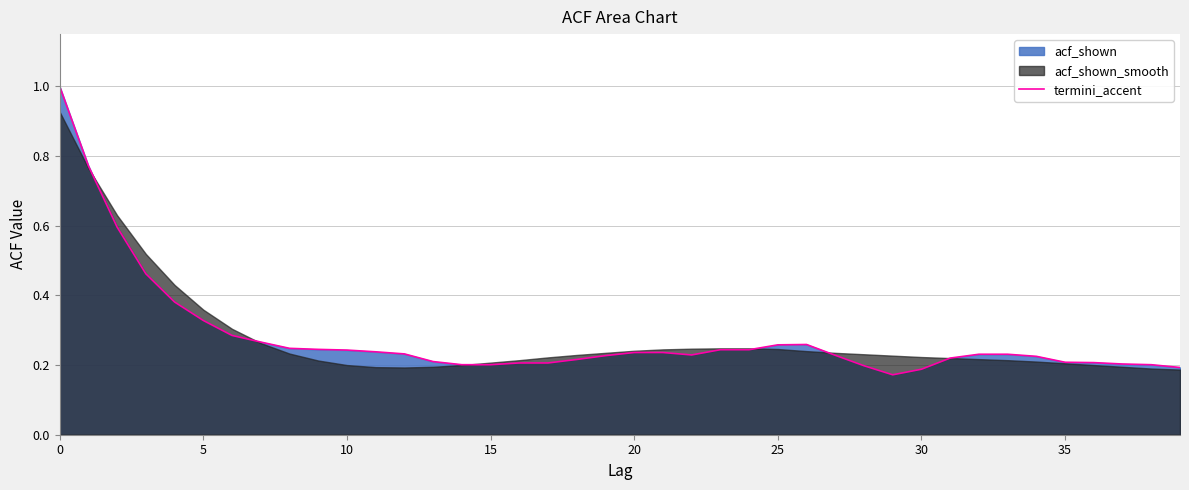

Reading left to right, what are all the values shown in this chart?

1.0	0.8	0.6	0.5	0.4	0.3	0.3	0.3	0.2	0.2	0.2	0.2	0.2	0.2	0.2	0.2	0.2	0.2	0.2	0.2	0.2	0.2	0.2	0.2	0.2	0.3	0.3	0.2	0.2	0.2	0.2	0.2	0.2	0.2	0.2	0.2	0.2	0.2	0.2	0.2